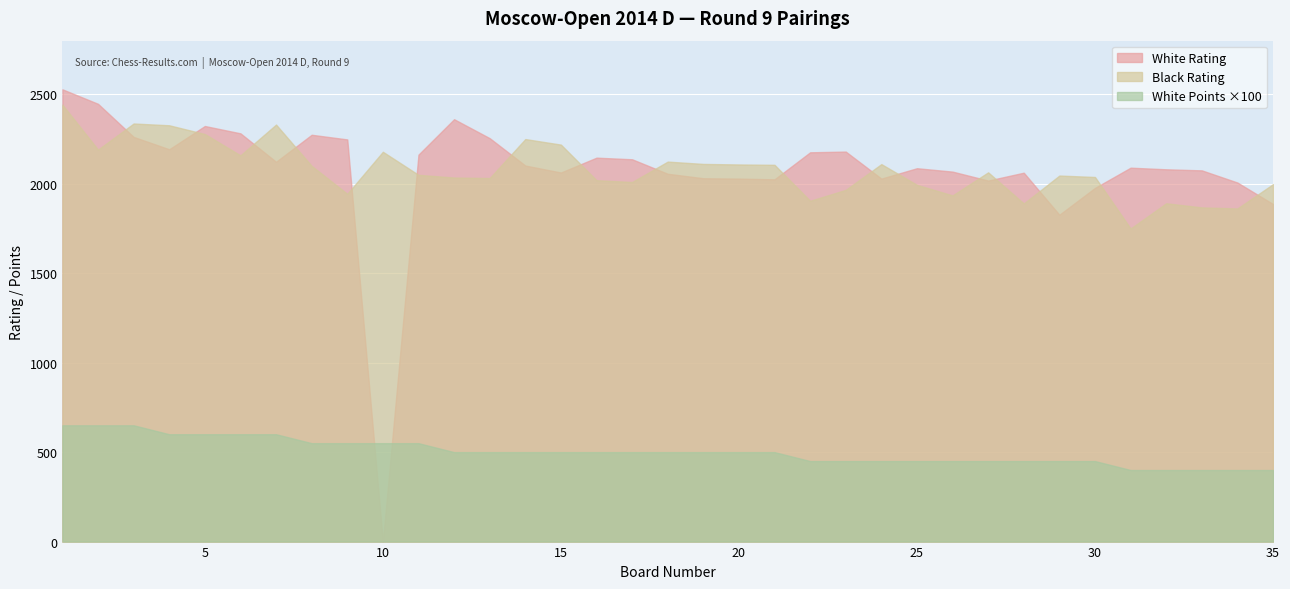

Reading right to left, what are all the values shown in this chart?

Board No.: 35.0	34.0	33.0	32.0	31.0	30.0	29.0	28.0	27.0	26.0	25.0	24.0	23.0	22.0	21.0	20.0	19.0	18.0	17.0	16.0	15.0	14.0	13.0	12.0	11.0	10.0	9.0	8.0	7.0	6.0	5.0	4.0	3.0	2.0	1.0
White Rating: 1887.0	2007.0	2075.0	2081.0	2090.0	1977.0	1827.0	2062.0	2018.0	2068.0	2087.0	2029.0	2180.0	2176.0	2025.0	2029.0	2031.0	2056.0	2137.0	2146.0	2063.0	2102.0	2255.0	2361.0	2163.0	0.0	2248.0	2274.0	2123.0	2282.0	2323.0	2193.0	2262.0	2447.0	2528.0
Black Rating: 1998.0	1862.0	1868.0	1891.0	1750.0	2038.0	2046.0	1890.0	2064.0	1935.0	1994.0	2110.0	1966.0	1905.0	2106.0	2108.0	2111.0	2124.0	2010.0	2020.0	2219.0	2250.0	2032.0	2035.0	2050.0	2179.0	1944.0	2100.0	2331.0	2159.0	2278.0	2327.0	2337.0	2191.0	2442.0
White Points: 4.0	4.0	4.0	4.0	4.0	4.5	4.5	4.5	4.5	4.5	4.5	4.5	4.5	4.5	5.0	5.0	5.0	5.0	5.0	5.0	5.0	5.0	5.0	5.0	5.5	5.5	5.5	5.5	6.0	6.0	6.0	6.0	6.5	6.5	6.5